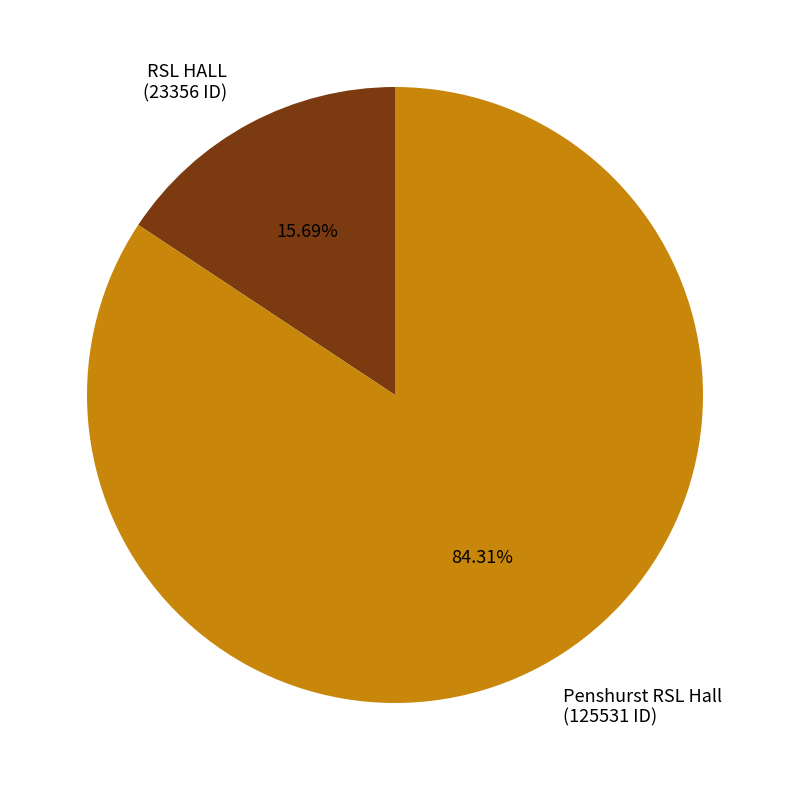

Between RSL HALL (23356 ID) and Penshurst RSL Hall (125531 ID), which is larger?

Penshurst RSL Hall (125531 ID)